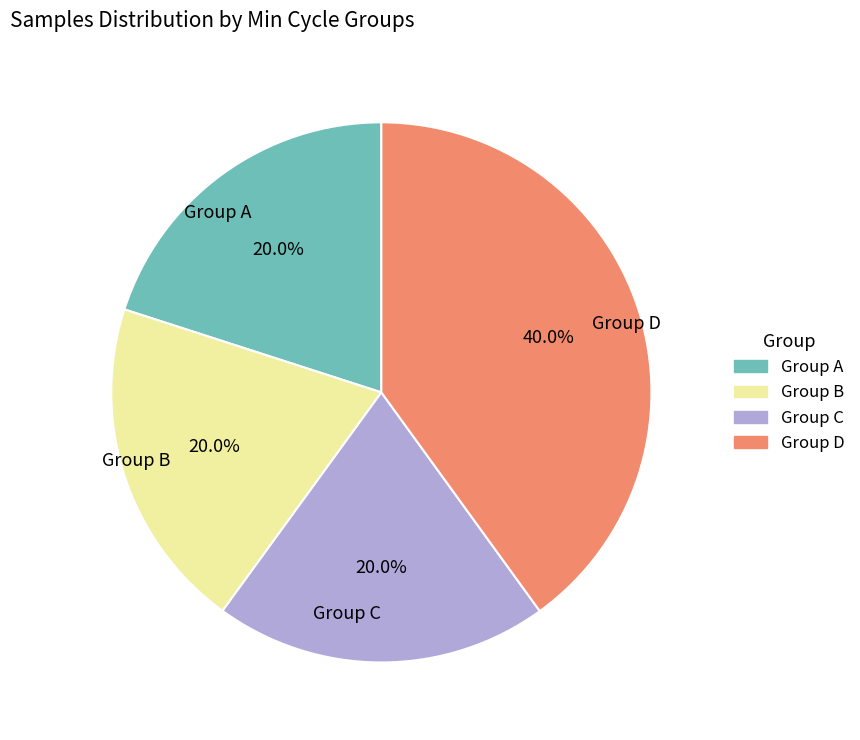

Count the number of slices in the pie.

4